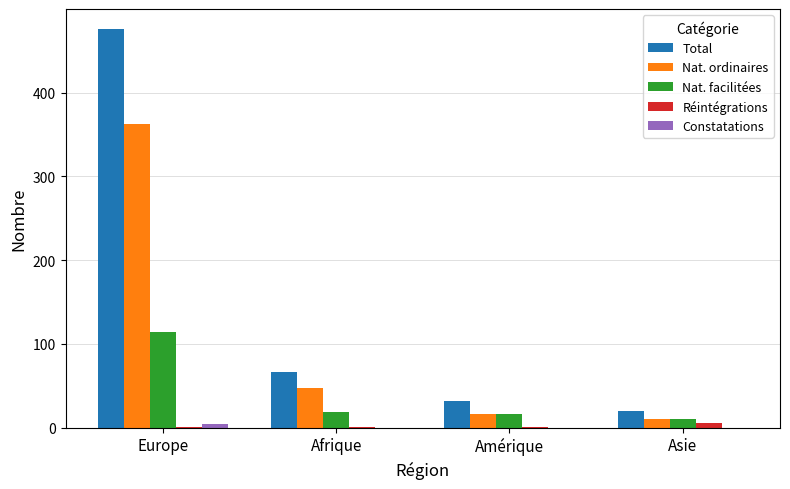

What is the sum of all Nat. facilitées values?

159